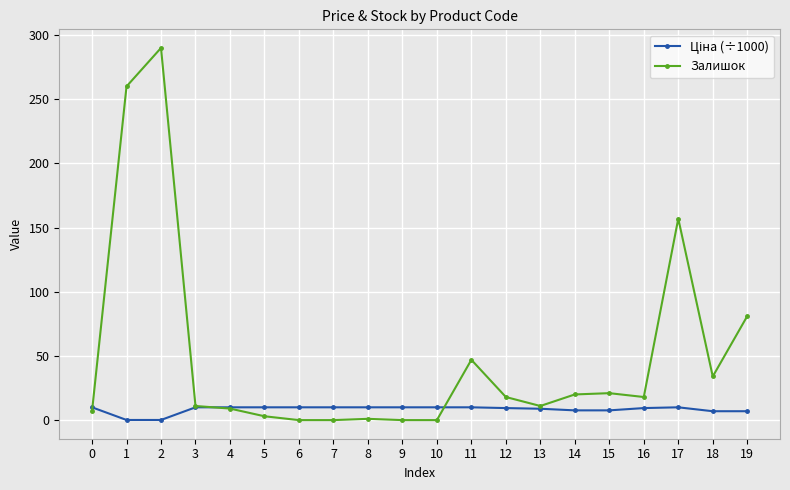

What is the value of the Залишок point at the 4th from the left?

11.0